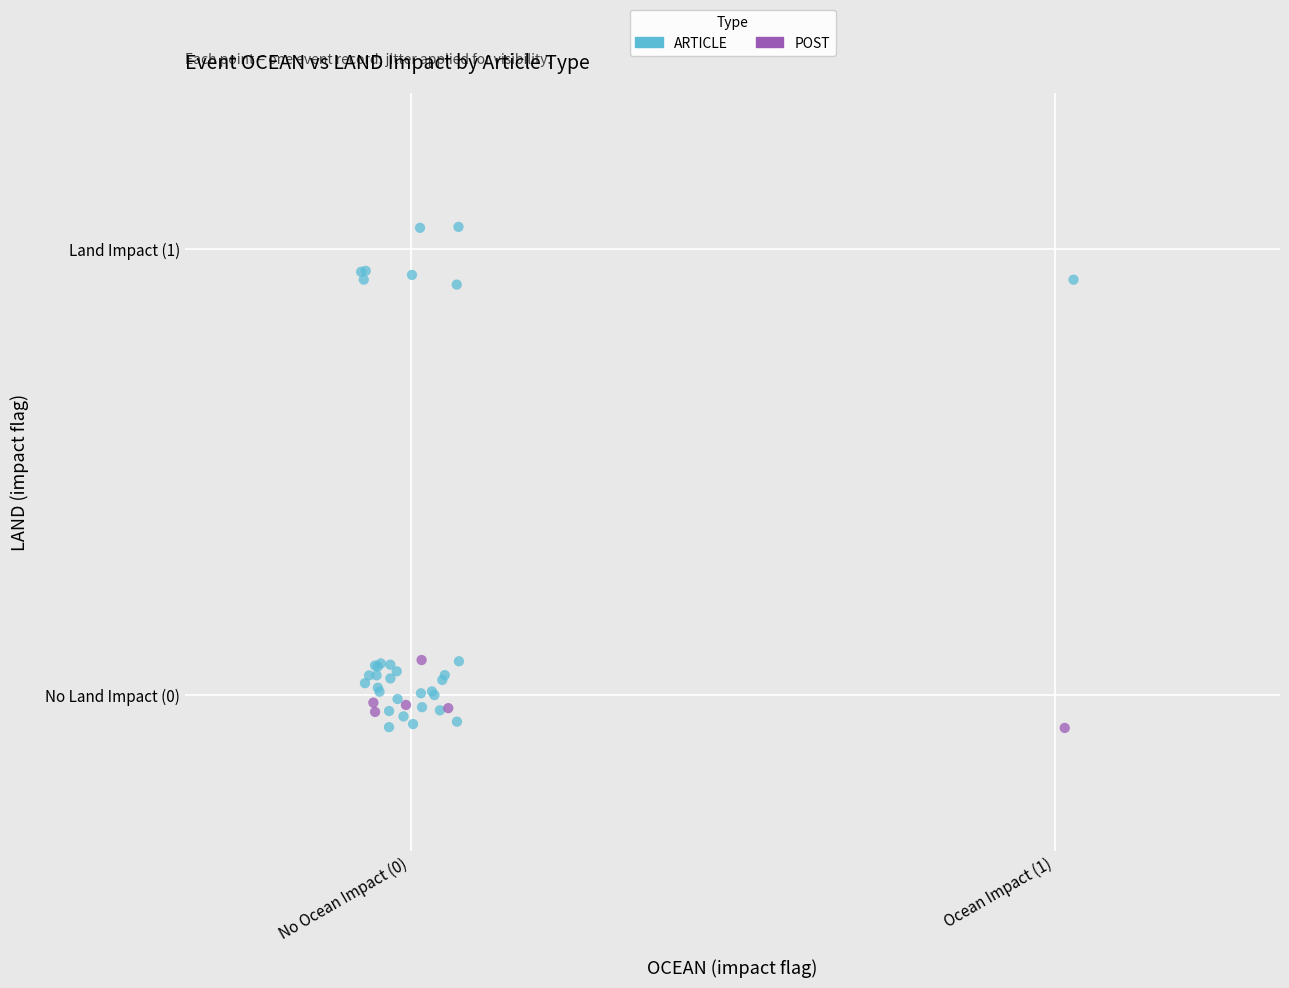

Which series contains the highest Y value?

ARTICLE